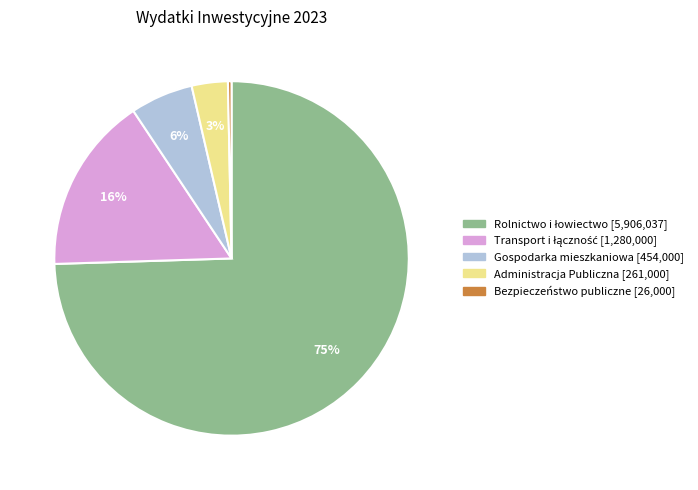

The Administracja Publiczna slice represents 3% of the pie. True or false?

True